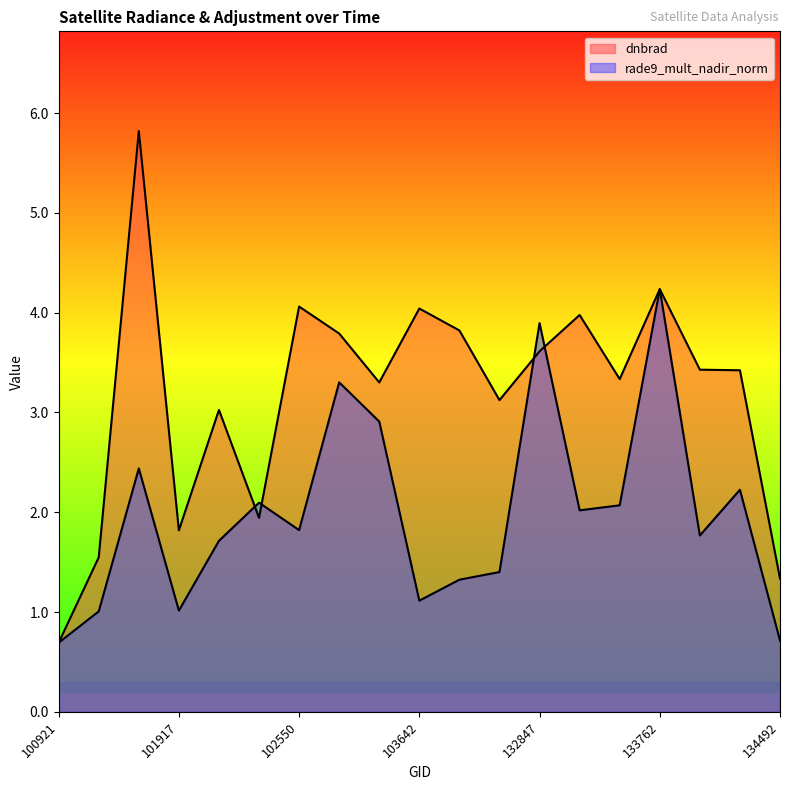

Which category has the lowest value across all series?

100921